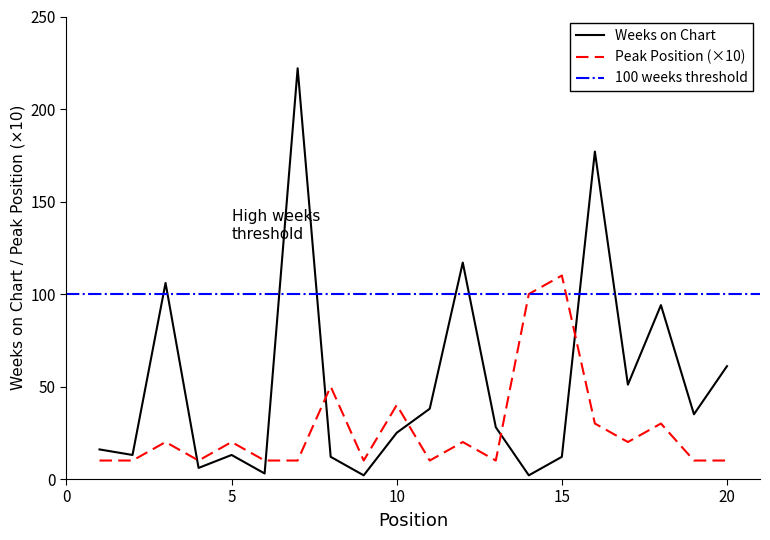

True or false: Peak Position has a value of 10 at 2.

True